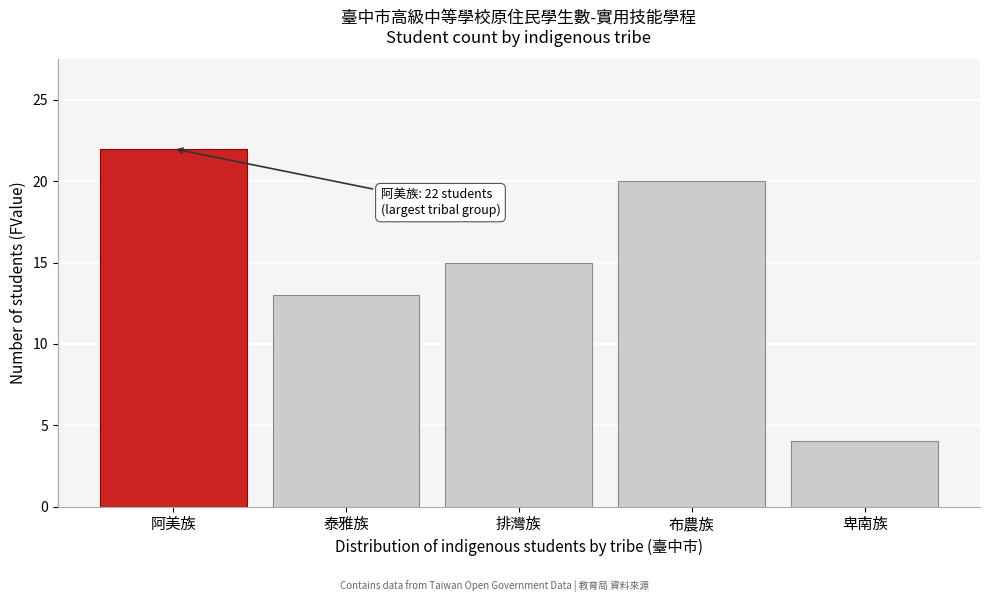

Reading right to left, extract all data points from this chart.

卑南族=4	布農族=20	排灣族=15	泰雅族=13	阿美族=22